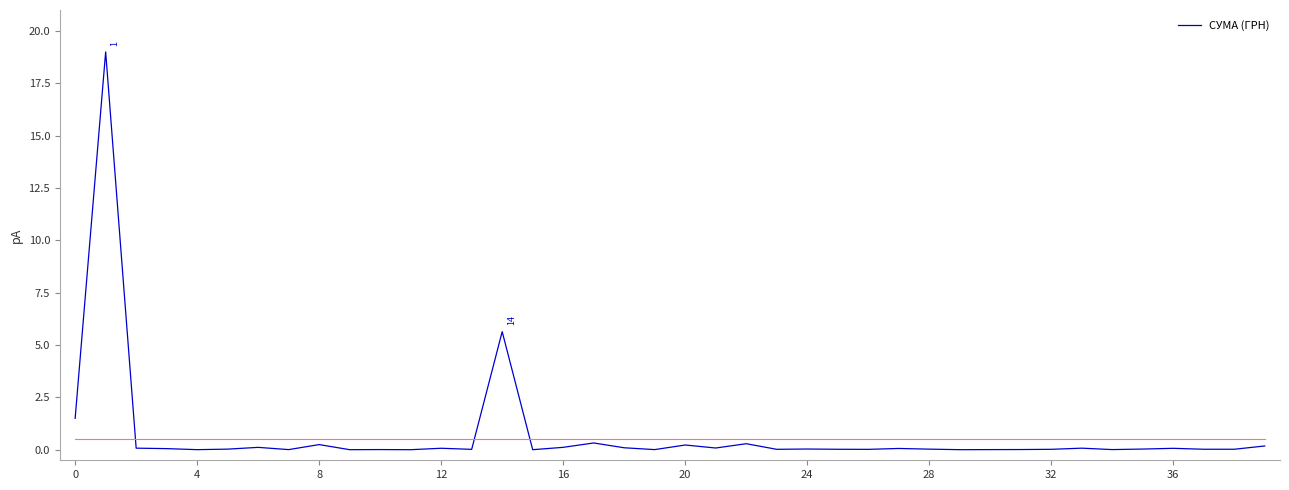

What is the maximum value shown in the chart?

19.0